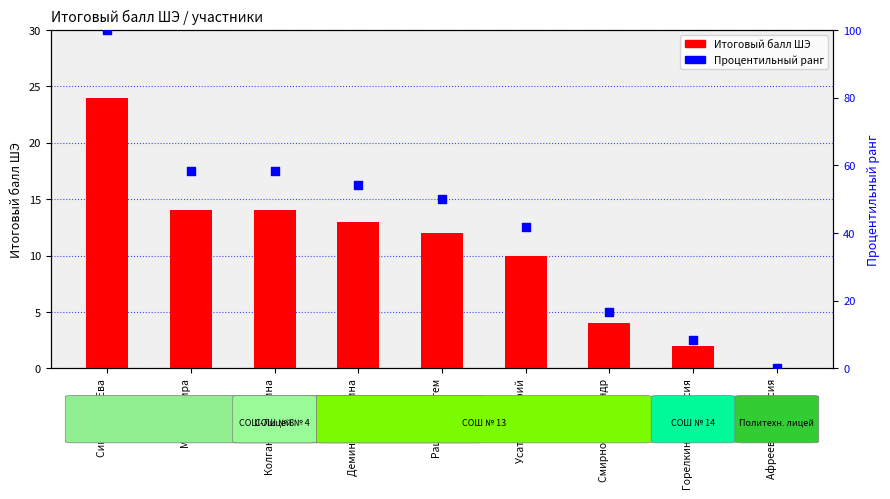

What are all the series names shown in the legend?

Итоговый балл ШЭ, Процентильный ранг